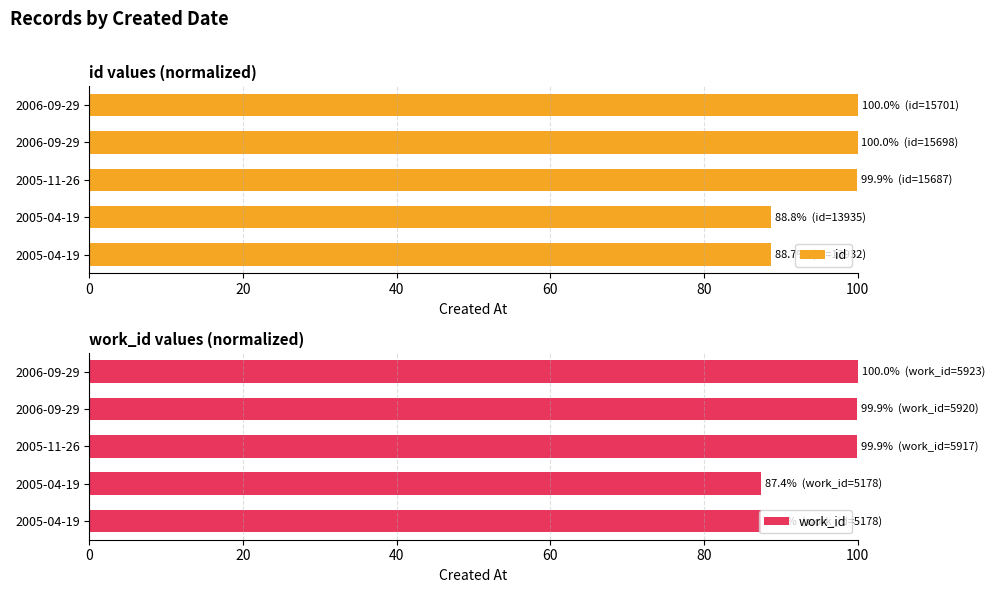

The value of id at 2006-09-29 is 100.0. True or false?

True